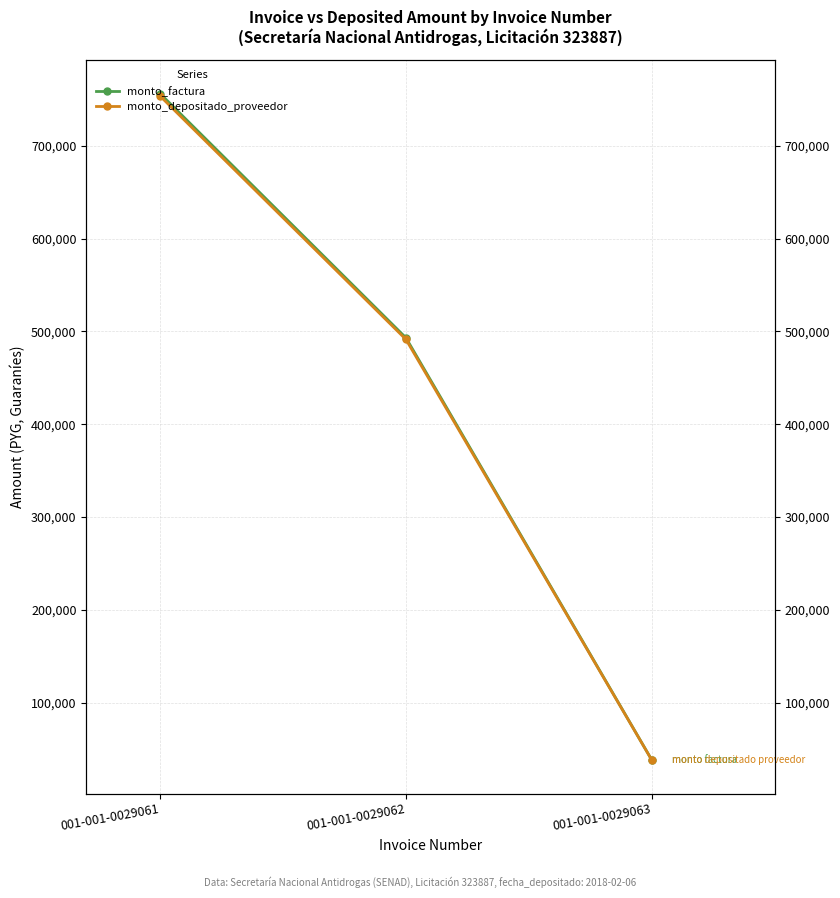

Between 001-001-0029063 and 001-001-0029061, which is larger?

001-001-0029061